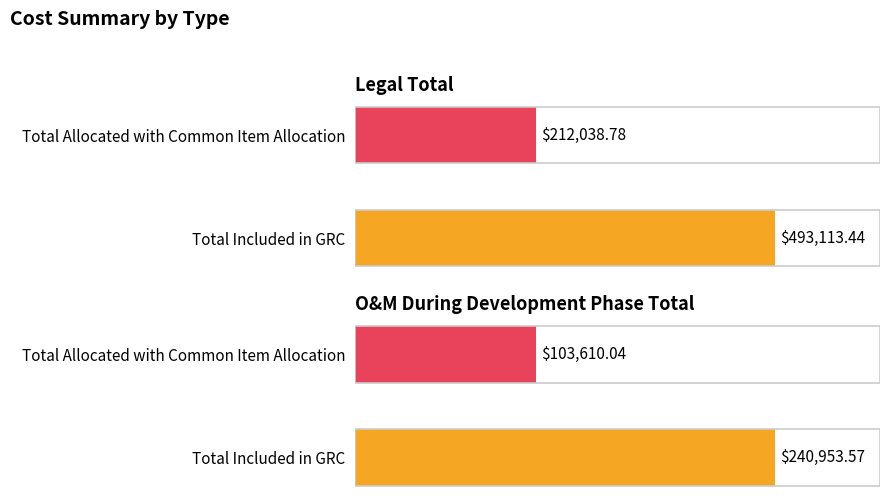

What is the value of the Total Allocated with Common Item Allocation bar at the 2nd from the left?

103610.0